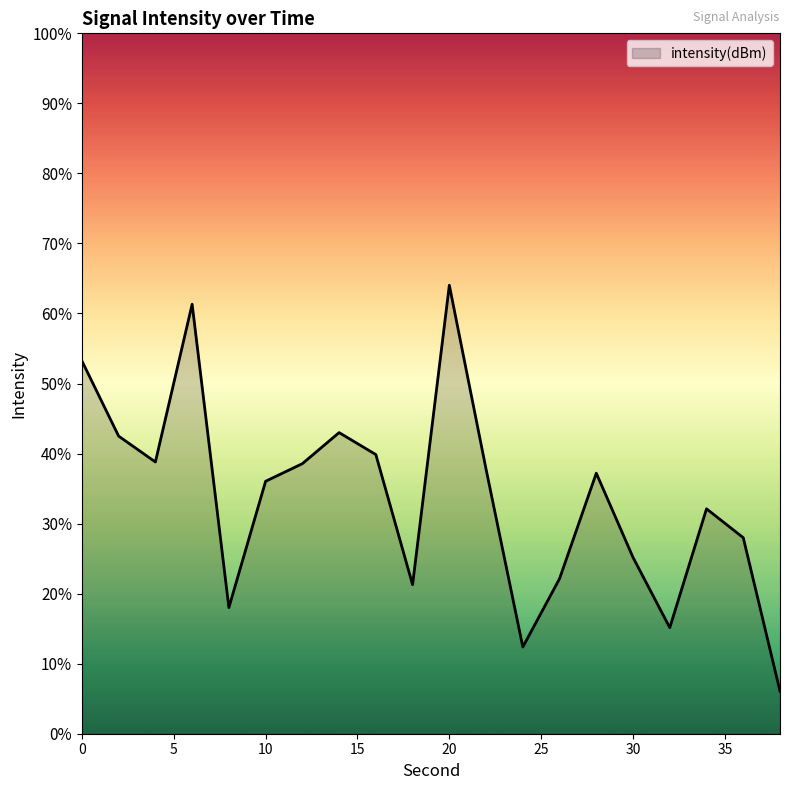

True or false: there are more than 0 points higher than both neighbors.

True